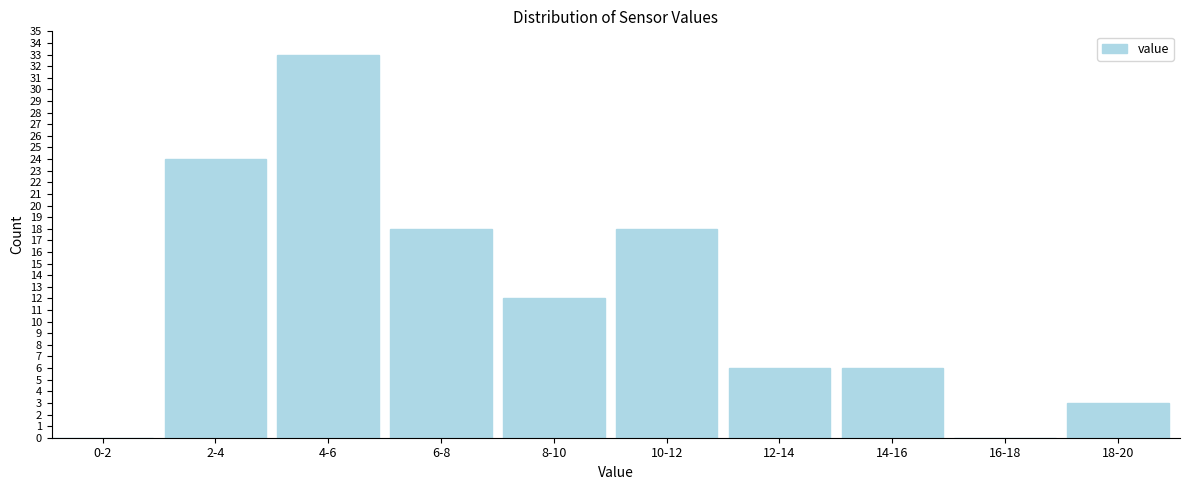

Reading left to right, what are all the values shown in this chart?

0-2=0	2-4=24	4-6=33	6-8=18	8-10=12	10-12=18	12-14=6	14-16=6	16-18=0	18-20=3